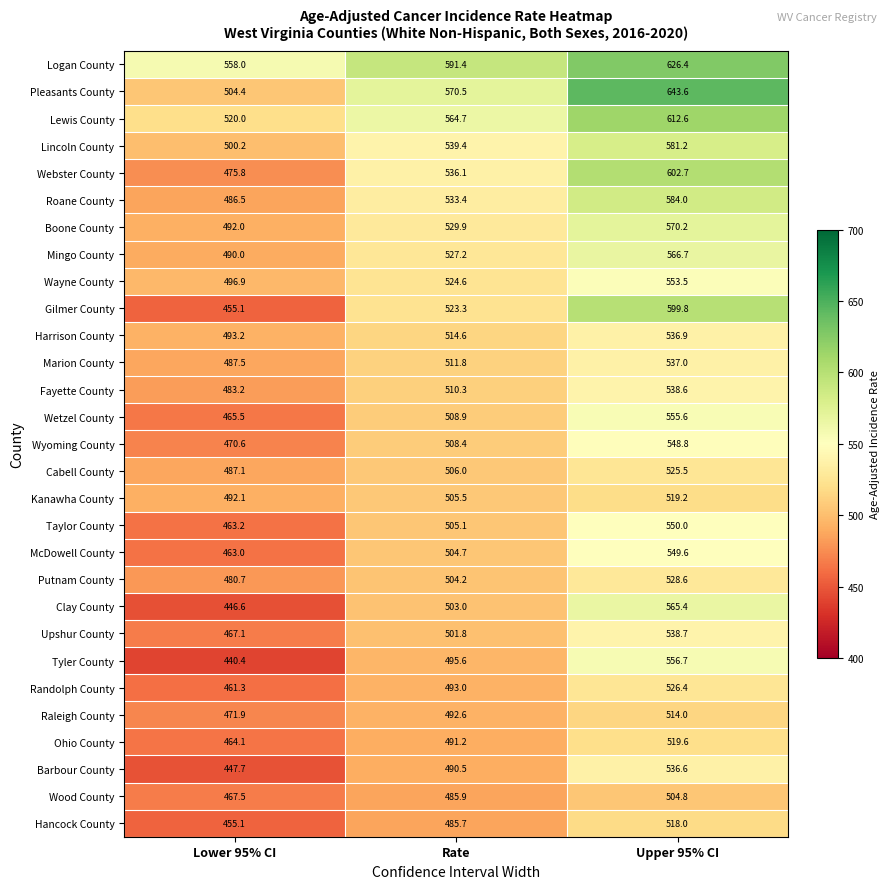

What is the minimum value shown in the chart?

440.4